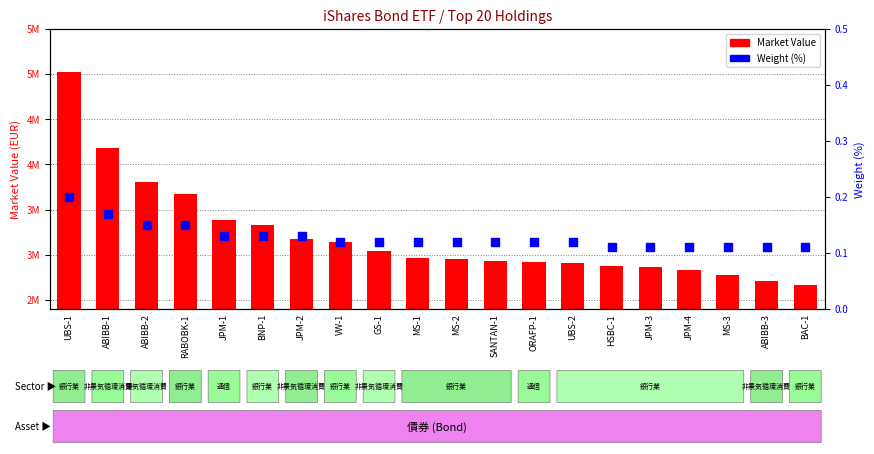

Is the value of Weight (%) at MS-2 greater than the value of Market Value at ABIBB-1?

No